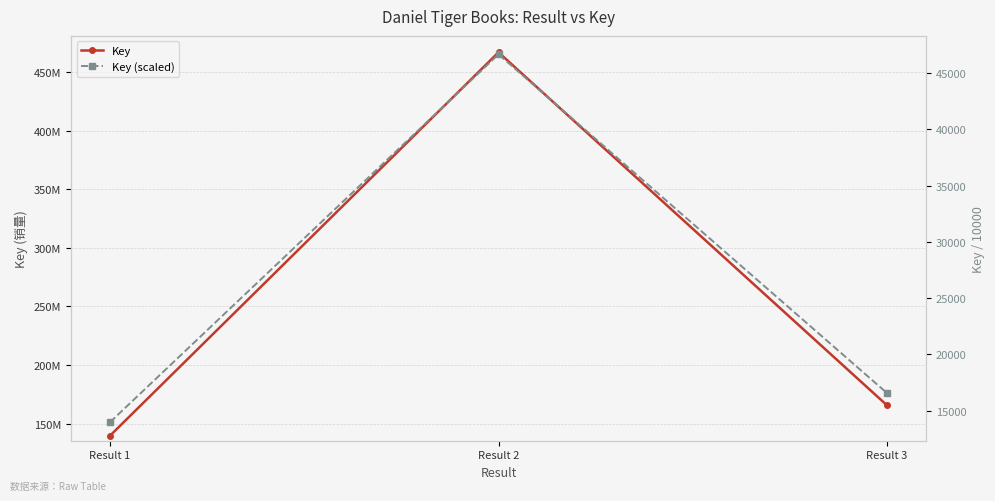

What is the total value across all series at Result 2?

466865569.9